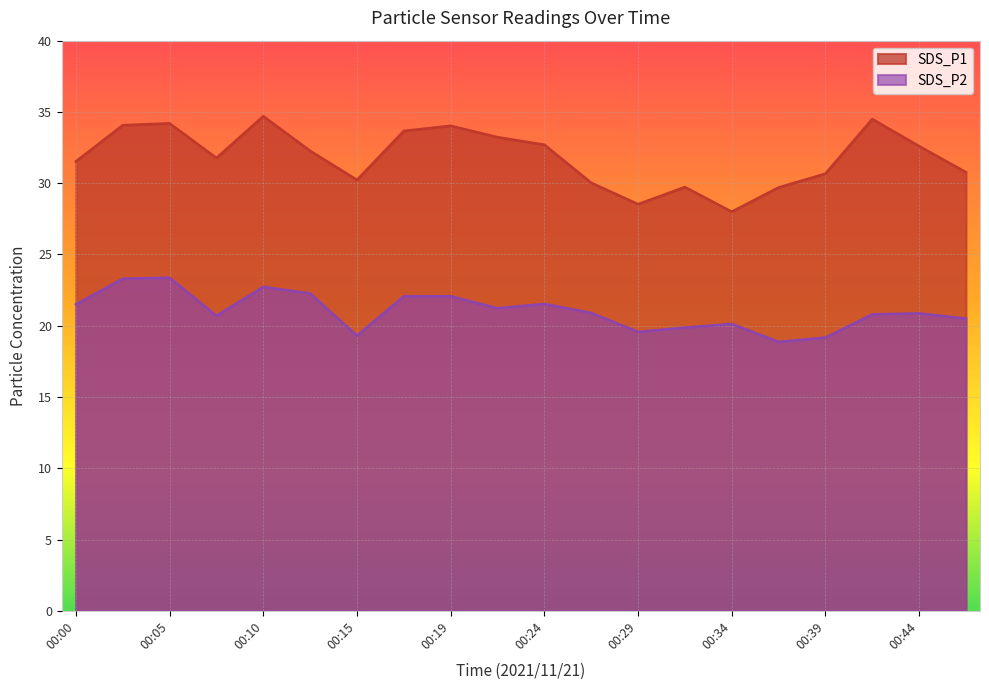

Which has a higher value, 00:22 or 00:19?

00:19